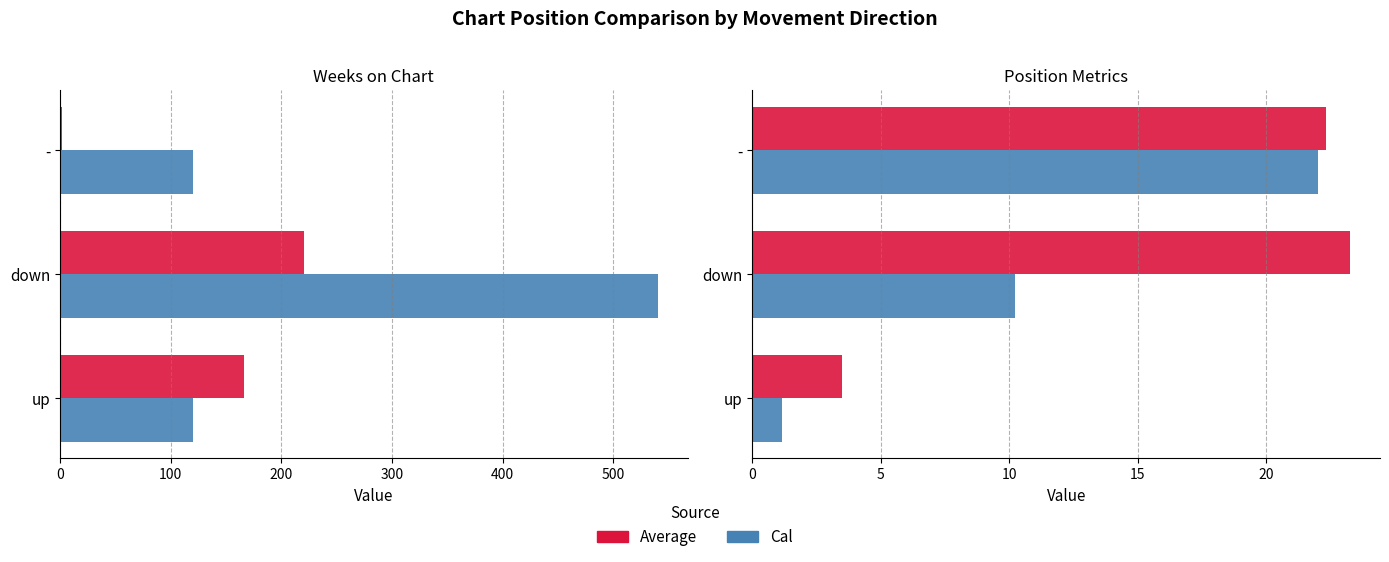

True or false: Cal has a value of 4.5 at down.

False